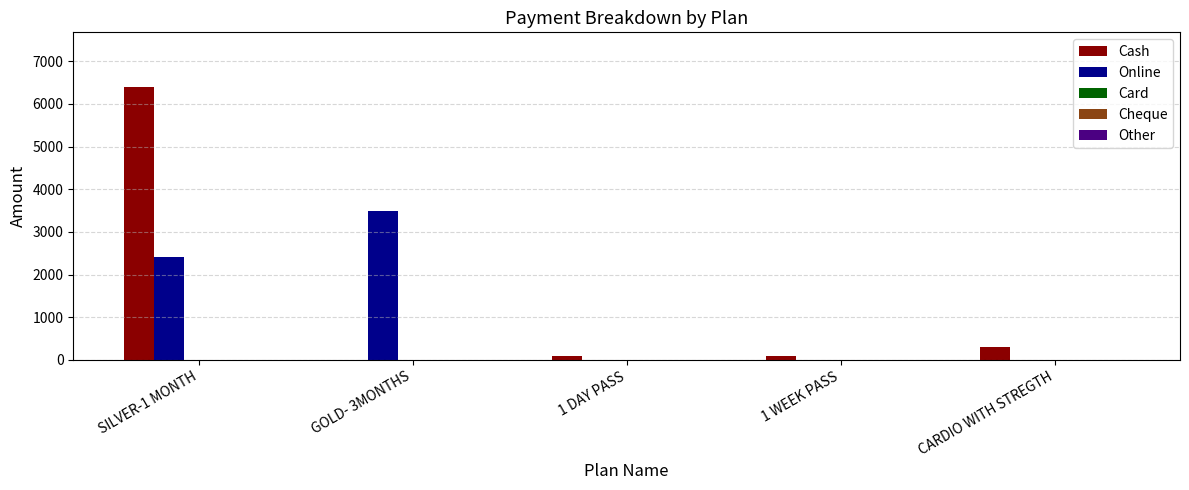

How many distinct data groups are displayed?

2